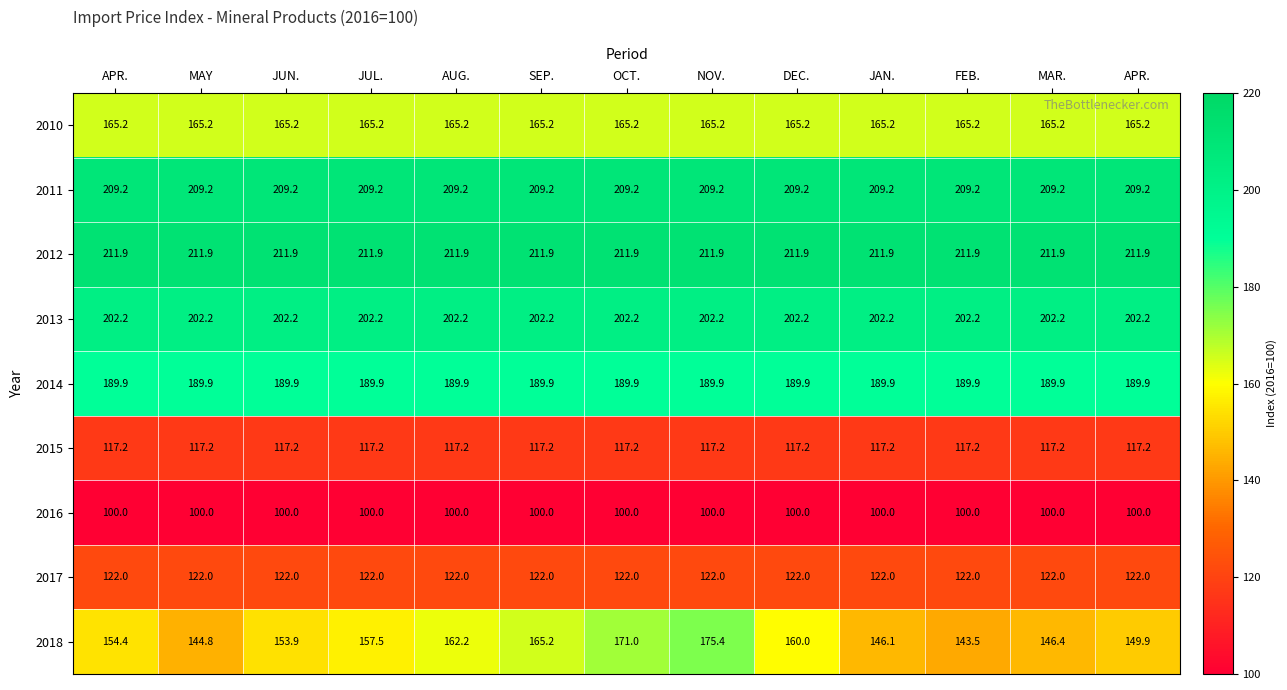

At APR., list the series in order from smallest to largest.

2016, 2015, 2017, 2018, 2010, 2014, 2013, 2011, 2012